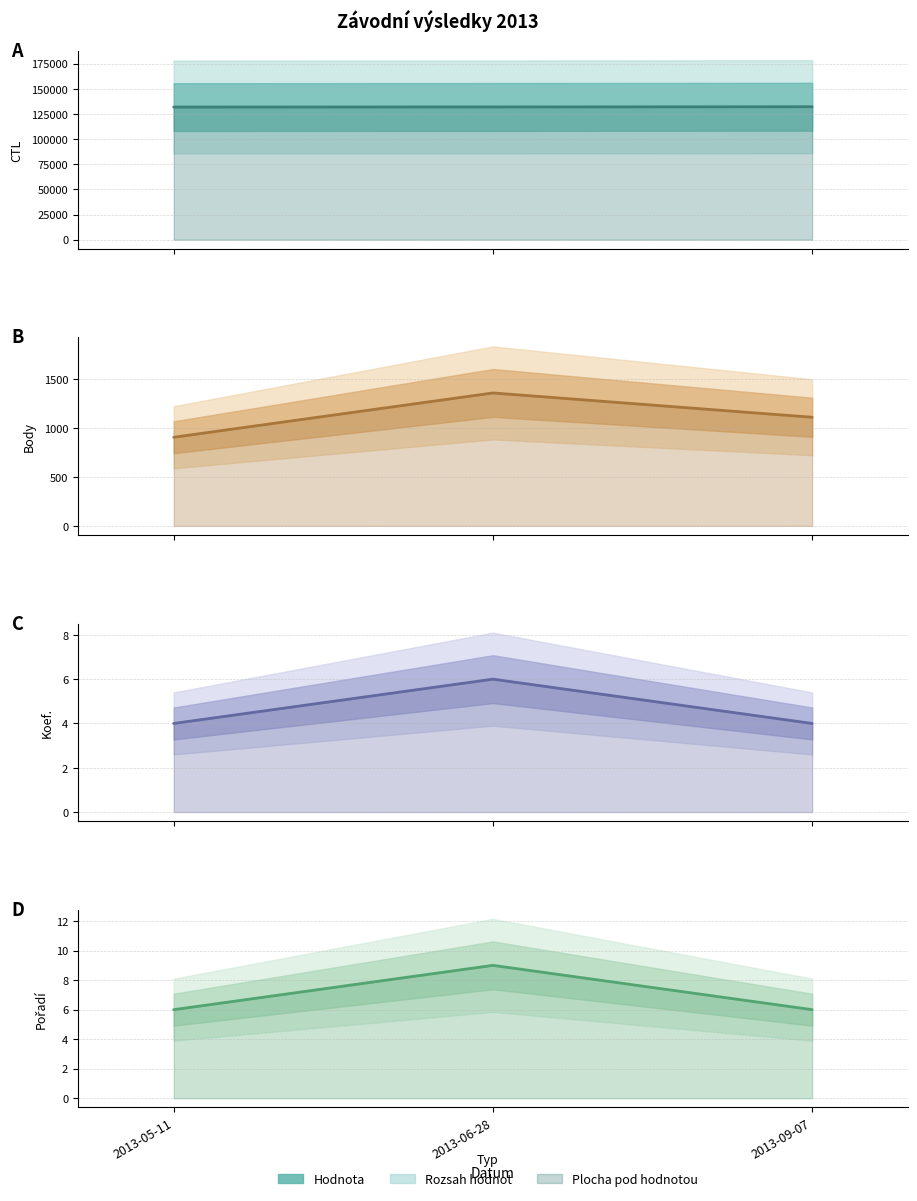

Reading left to right, transcribe all the data shown in this chart.

CTL: 131903	132005	132206
Body: 904	1356	1108
Koef.: 4	6	4
Pořadí: 6	9	6